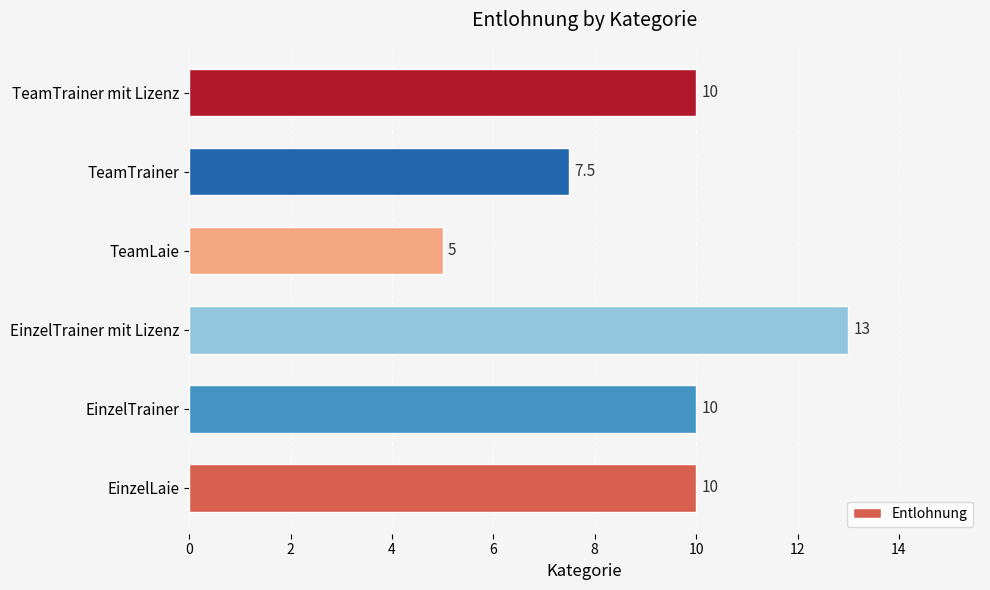

What is the smallest value displayed?

5.0